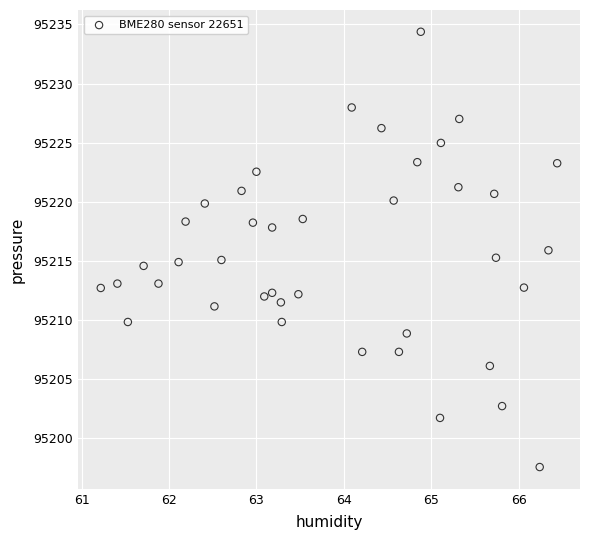

What is the range of X values (max minus min)?

5.2